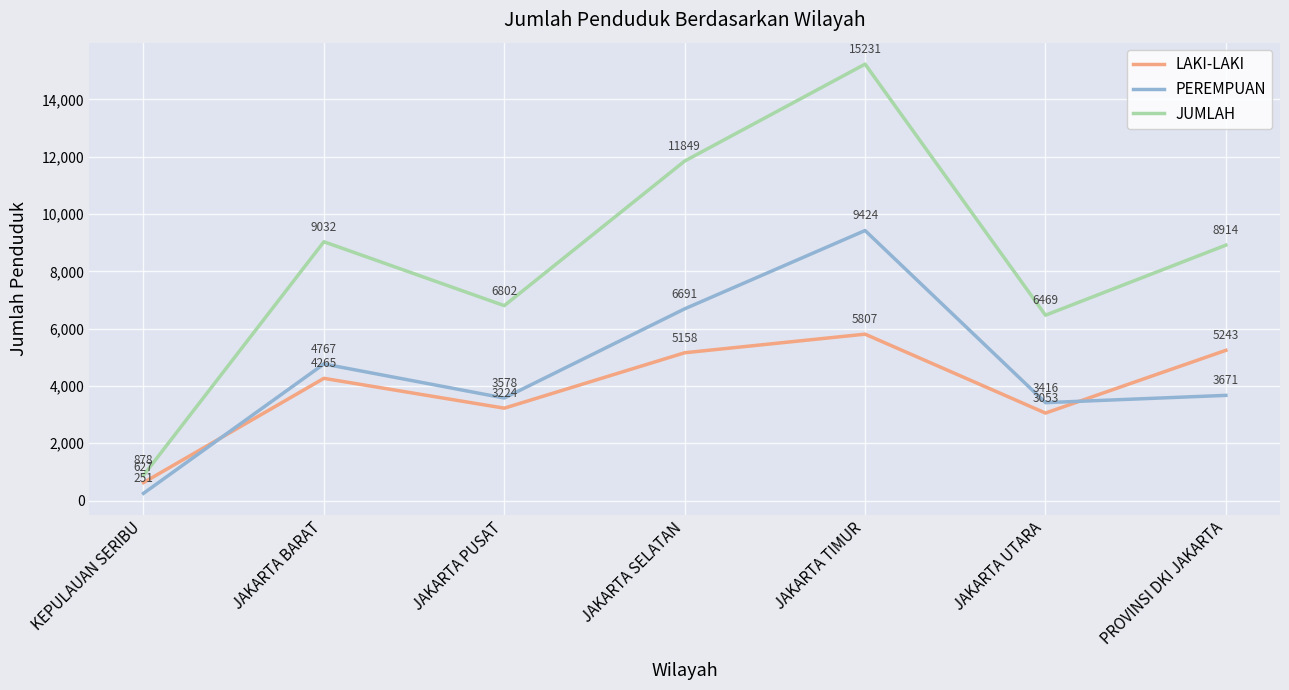

At which label does JUMLAH first exceed 8914?

JAKARTA BARAT